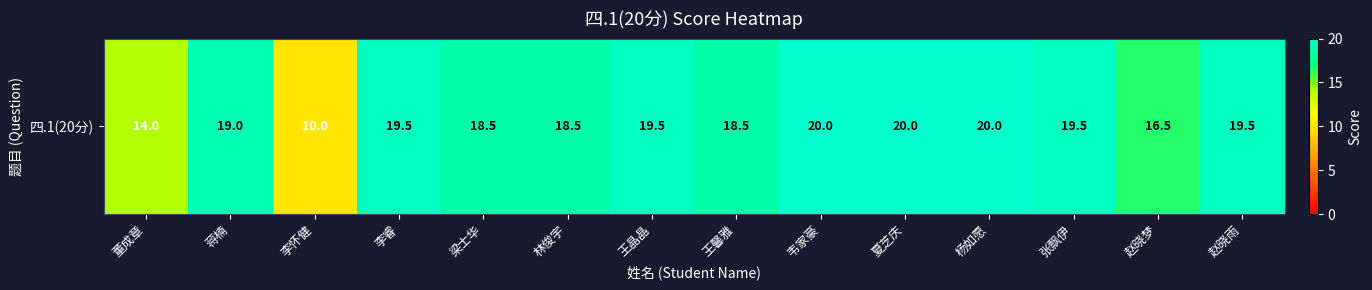

What is the difference between the maximum and minimum values?

10.0